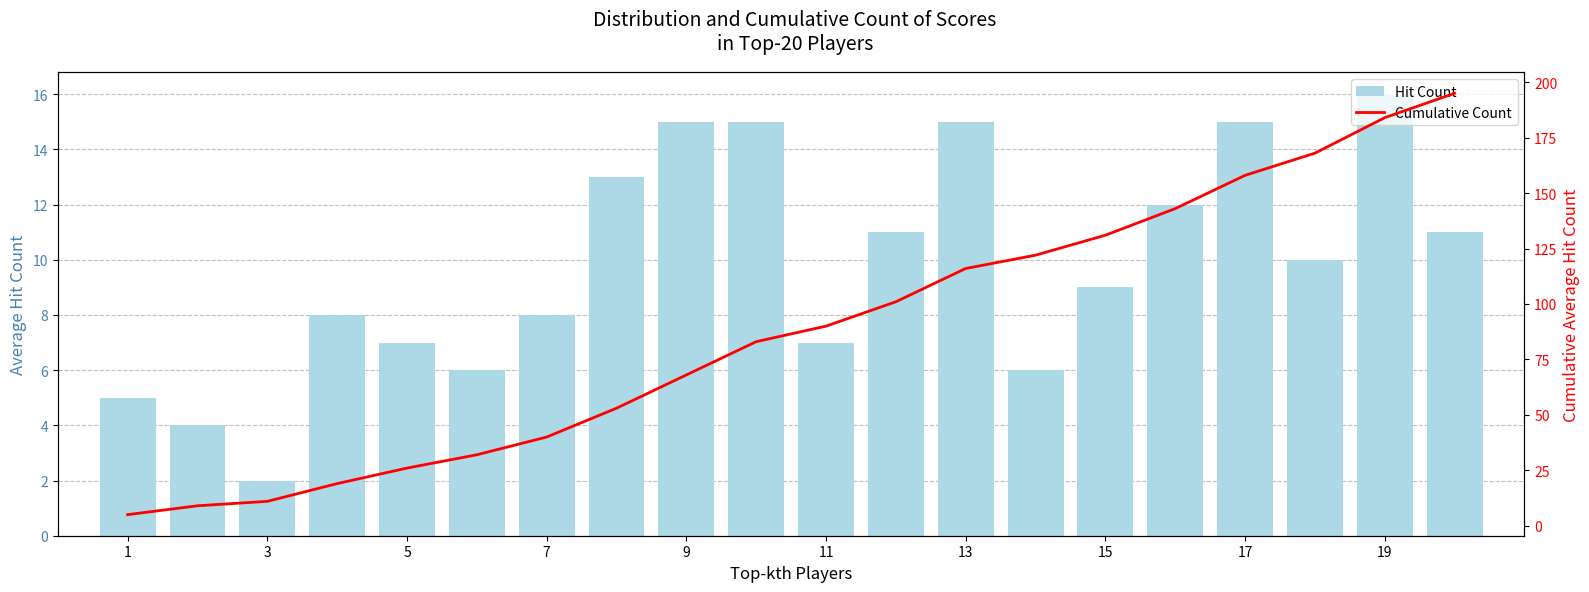

True or false: Hit Count has a value of 19 at 11.

False